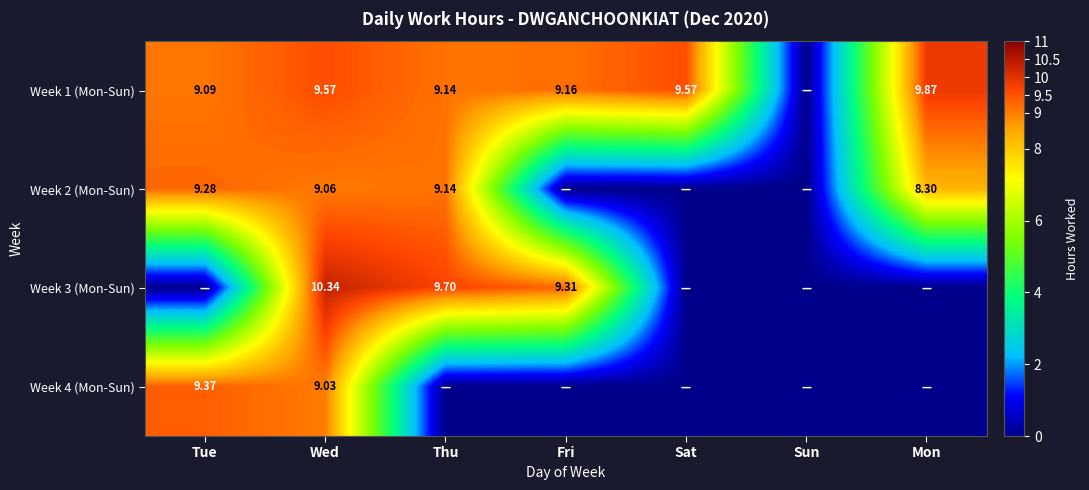

At which label does Week 2 (Mon-Sun) reach its minimum?

Fri